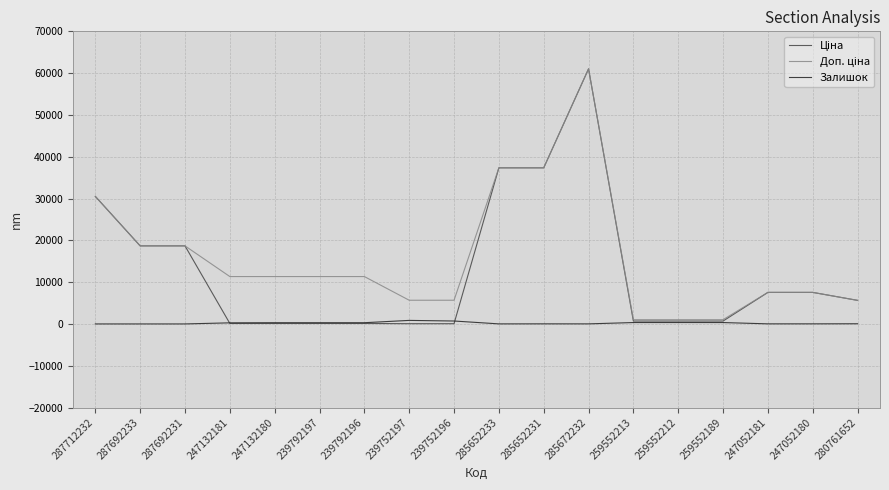

How many distinct data groups are displayed?

3